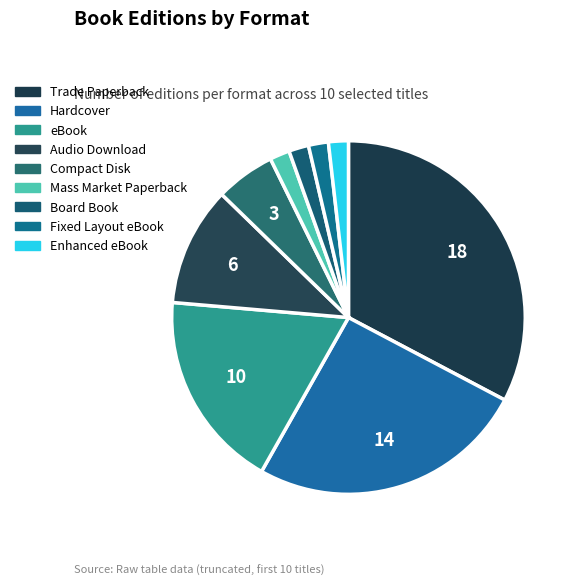

Which category has the biggest portion of the pie?

Trade Paperback